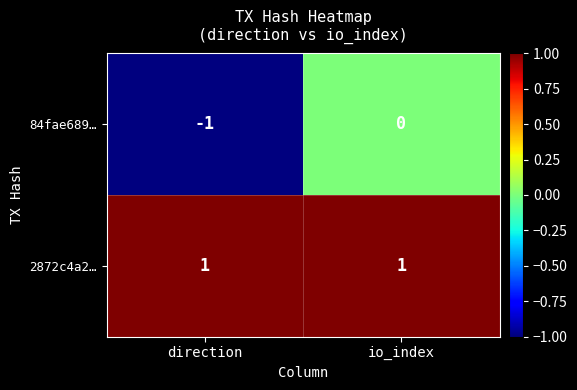

Which label corresponds to the smallest value in the chart?

direction